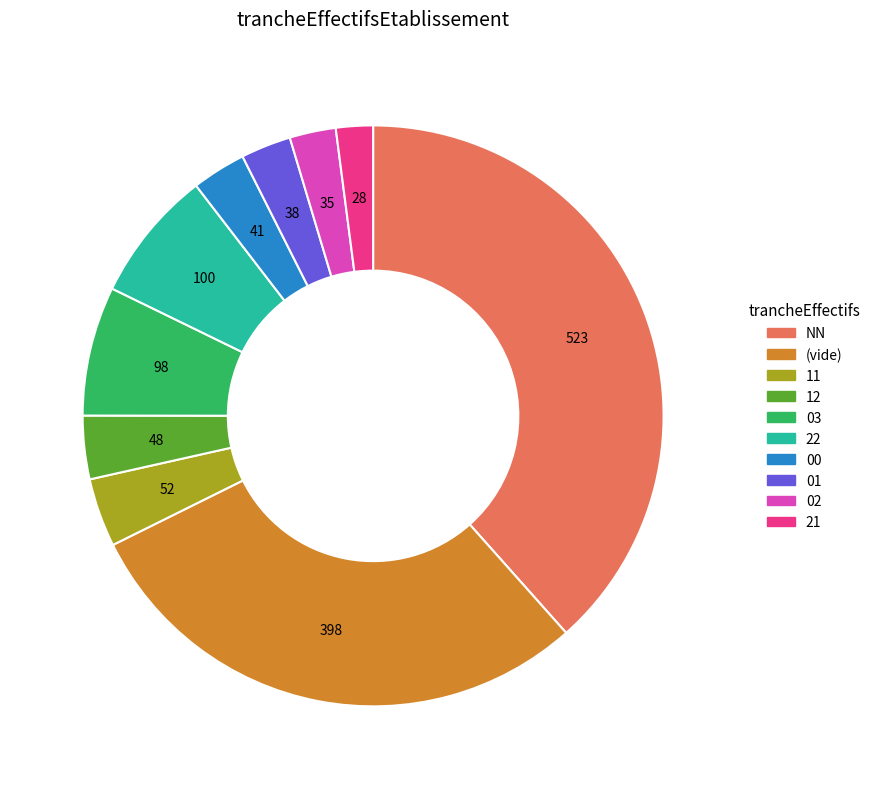

Is there any slice that represents more than half of the pie?

No